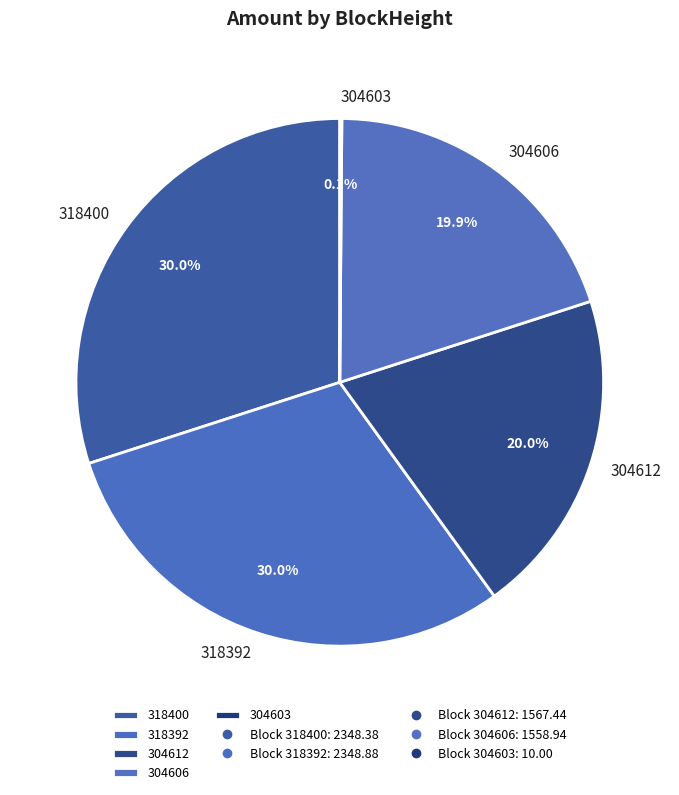

Do 318392 and 318400 together represent more than half of the pie?

Yes